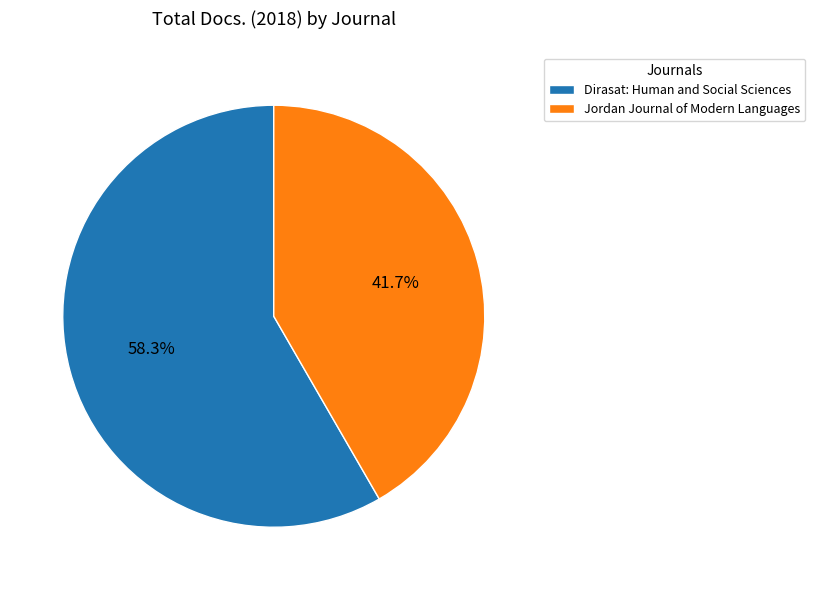

To the nearest percent, what is the difference between the largest and smallest slice percentages?

17%